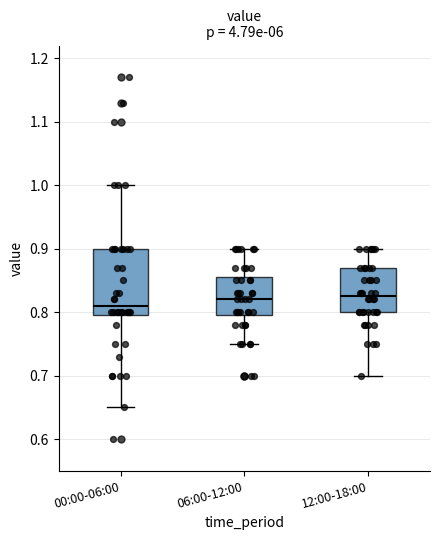

Which box is the tallest, from its lower edge to its upper edge?

00:00-06:00